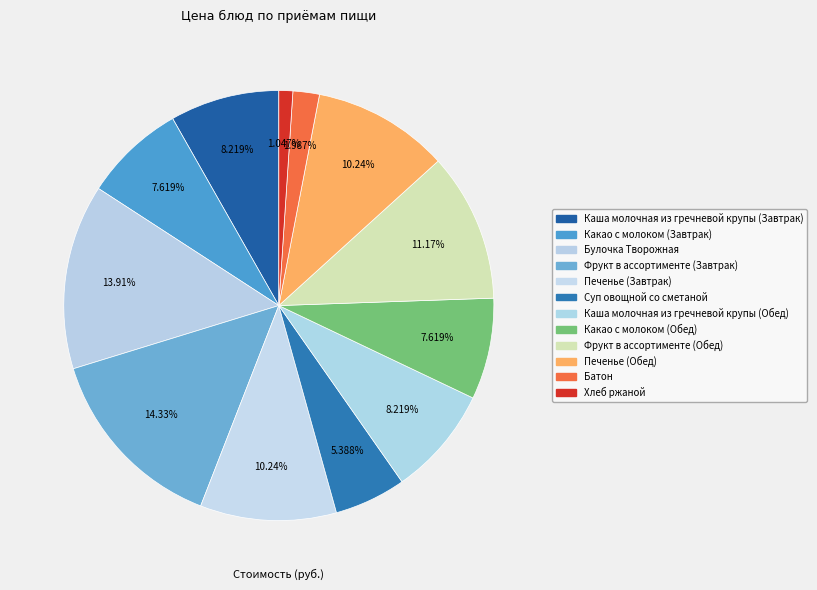

To the nearest percent, what percentage of the pie is Какао с молоком (Обед)?

8%